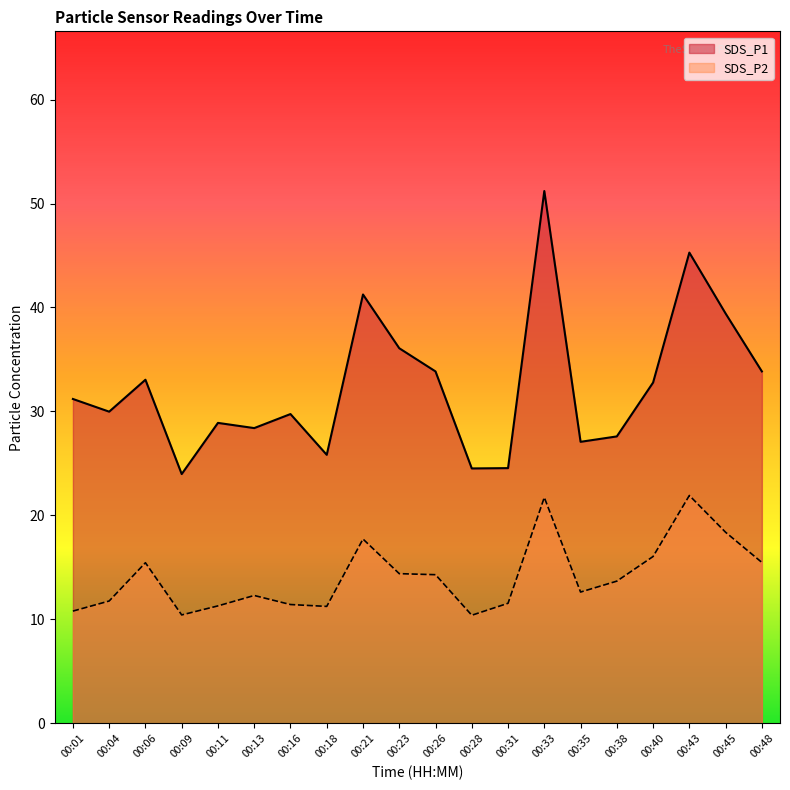

Reading right to left, extract all data points from this chart.

SDS_P1: 33.9	39.4	45.3	32.8	27.6	27.1	51.2	24.6	24.5	33.9	36.1	41.2	25.8	29.8	28.4	28.9	24.0	33.0	30.0	31.2
SDS_P2: 15.5	18.4	21.9	16.1	13.7	12.6	21.7	11.6	10.4	14.3	14.4	17.7	11.2	11.4	12.3	11.3	10.4	15.4	11.8	10.8